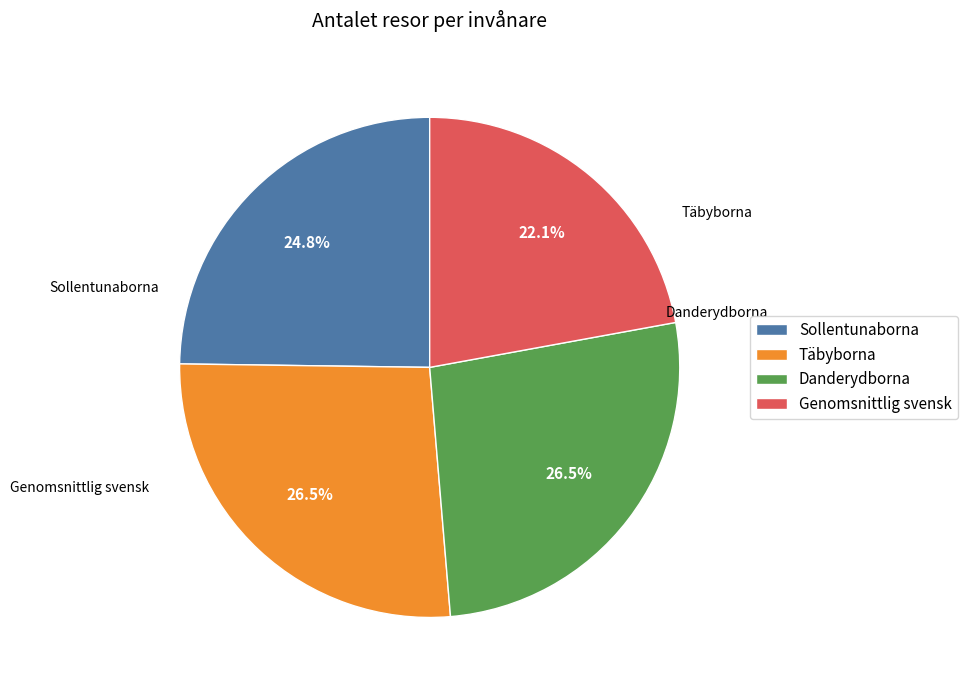

To the nearest percent, what is the difference between the Genomsnittlig svensk and Danderydborna slice percentages?

4%